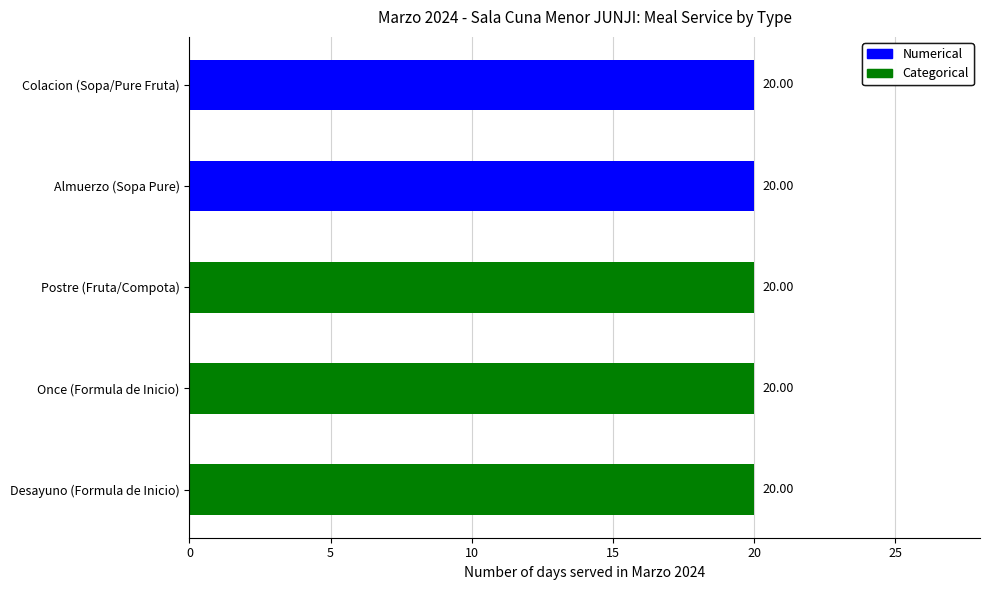

Which has a higher value, Almuerzo (Sopa Pure) or Desayuno (Formula de Inicio)?

Almuerzo (Sopa Pure)